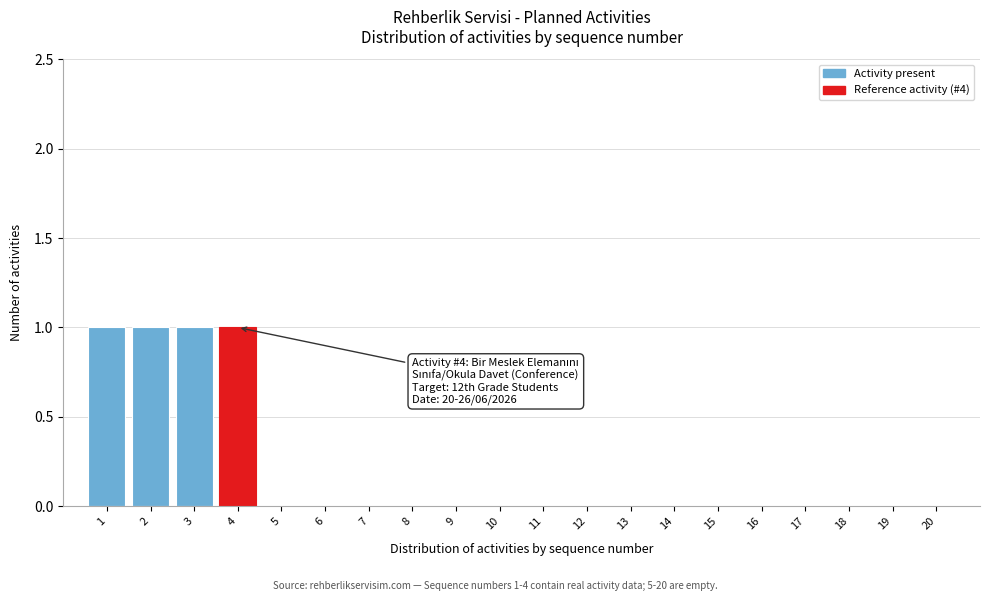

Reading right to left, what are all the values shown in this chart?

20=0	19=0	18=0	17=0	16=0	15=0	14=0	13=0	12=0	11=0	10=0	9=0	8=0	7=0	6=0	5=0	4=1	3=1	2=1	1=1